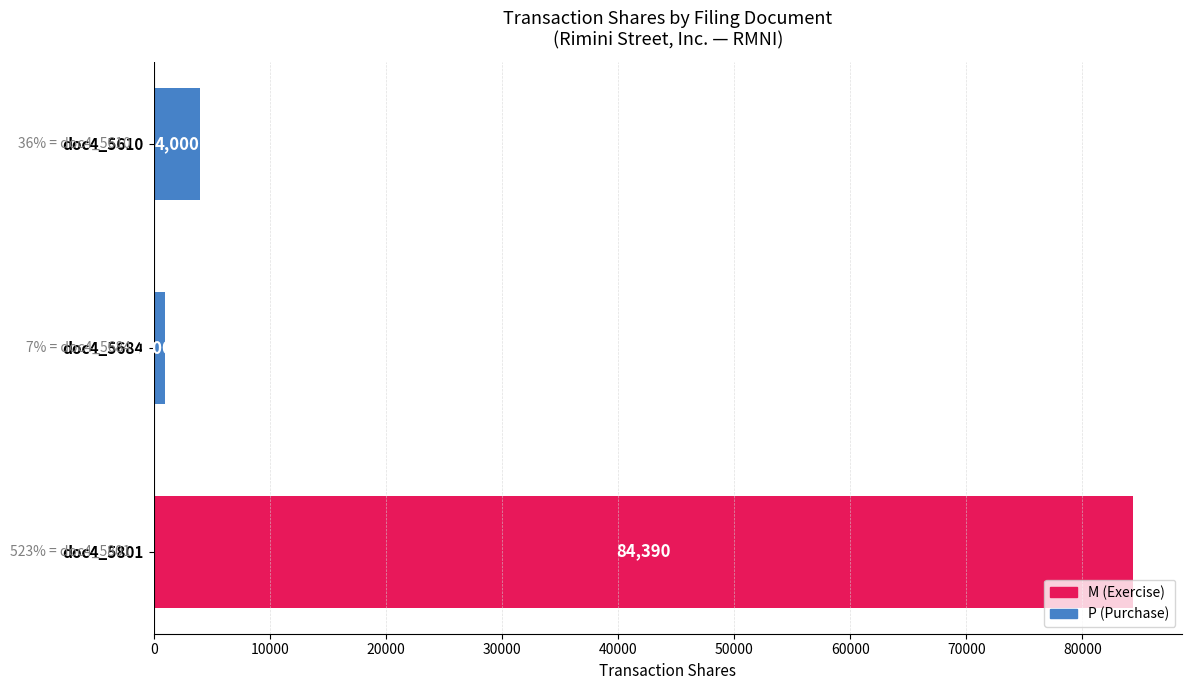

The value at doc4_5684 is 1000. True or false?

True